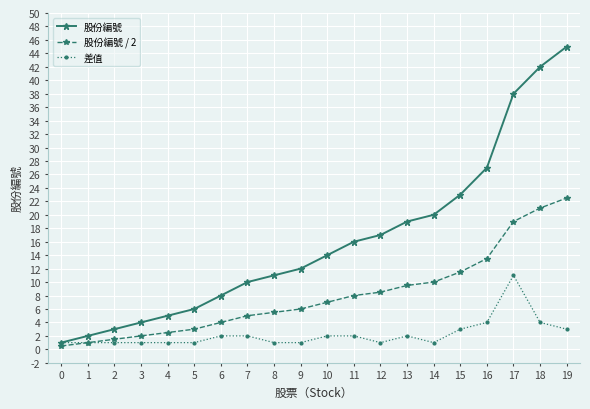

At which category does the chart reach its peak across all series?

19